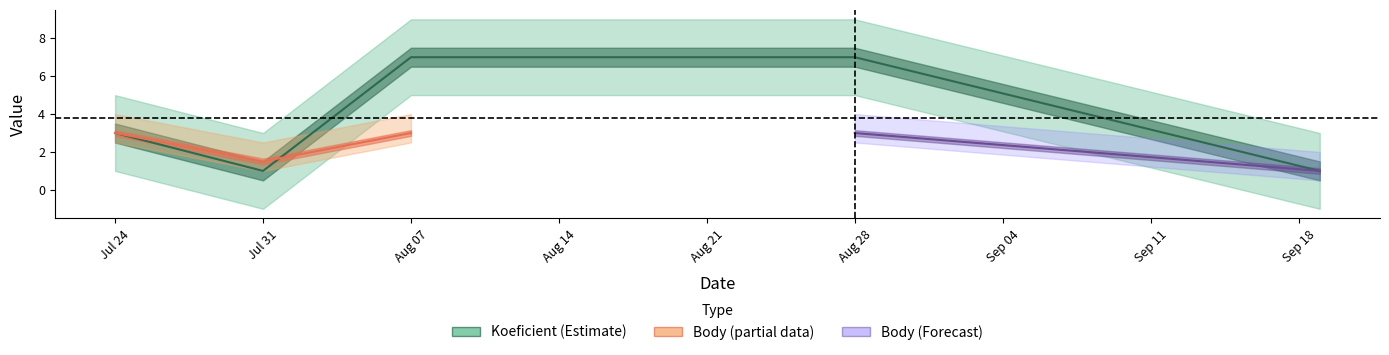

List the labels in order of value, smallest first.

2021-07-31, 2021-09-19, 2021-07-24, 2021-08-07, 2021-08-28